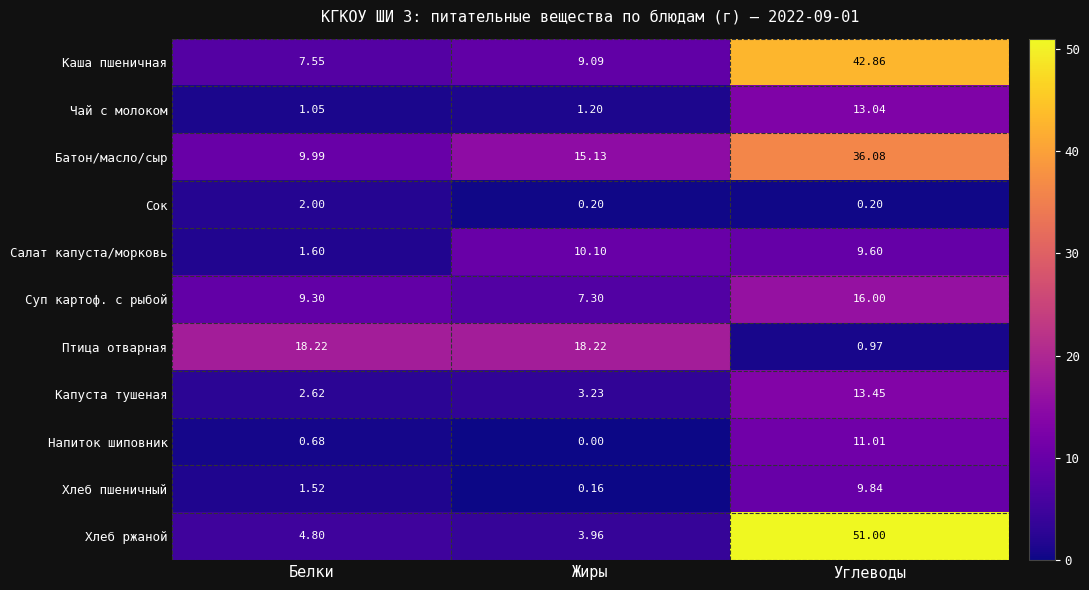

Between Белки and Жиры, which series saw the biggest shift?

Салат капуста/морковь